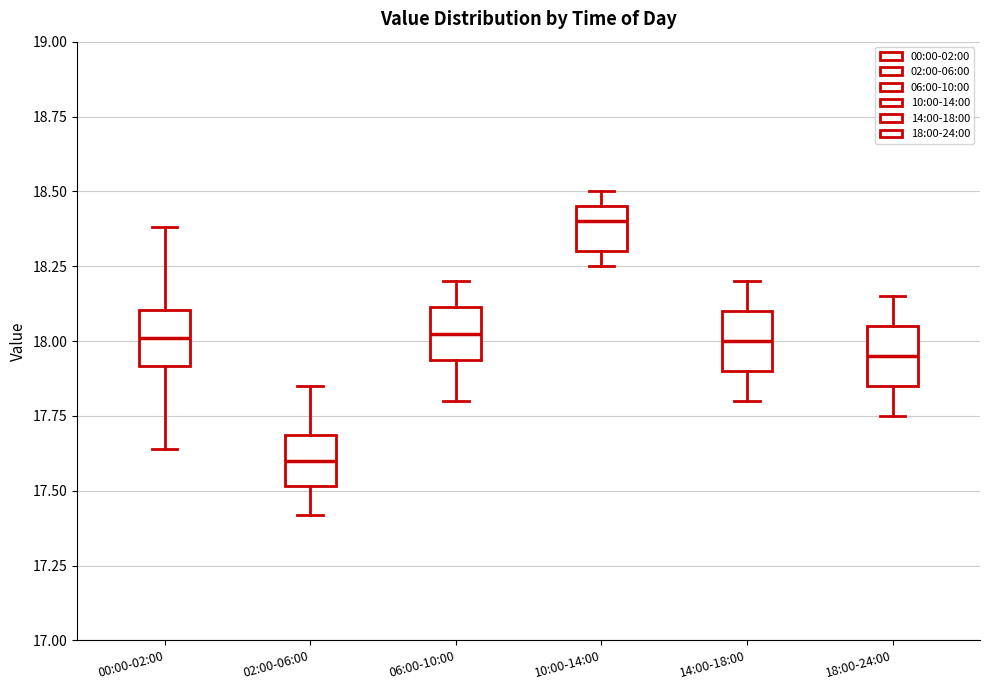

Reading left to right, transcribe this box plot: for each box, give where its median line is, the range the box spans, and where its two whiskers end, as read against the y-axis. The values are not printed on the chart, so give them approximately, as read against the axis.

00:00-02:00: median 18.00, box 17.90 to 18.10, whiskers 17.65 to 18.40
02:00-06:00: median 17.60, box 17.50 to 17.70, whiskers 17.40 to 17.85
06:00-10:00: median 18.05, box 17.95 to 18.10, whiskers 17.80 to 18.20
10:00-14:00: median 18.40, box 18.30 to 18.45, whiskers 18.25 to 18.50
14:00-18:00: median 18.00, box 17.90 to 18.10, whiskers 17.80 to 18.20
18:00-24:00: median 17.95, box 17.85 to 18.05, whiskers 17.75 to 18.15